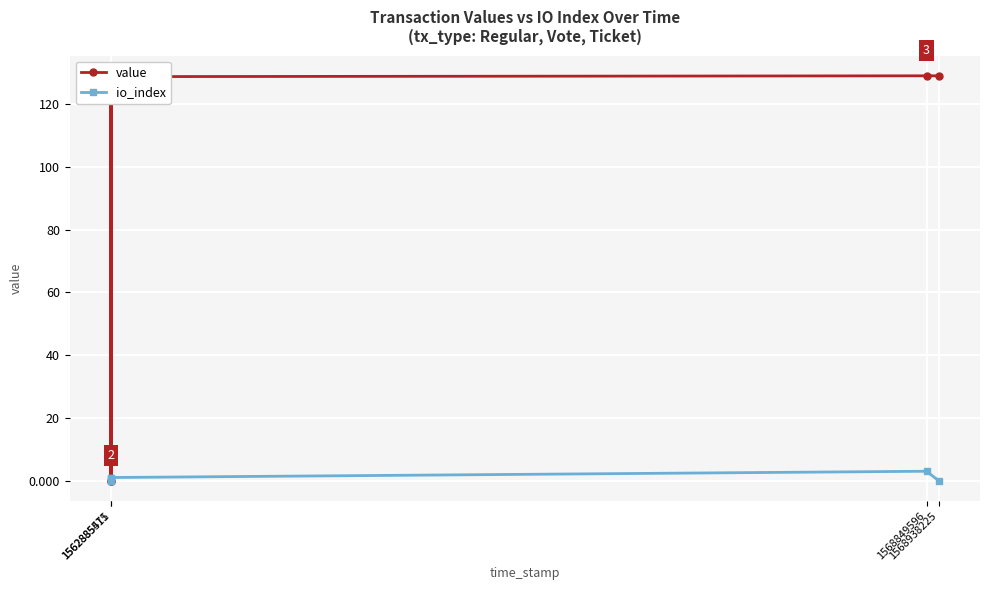

What is the average value of the value series?

85.9